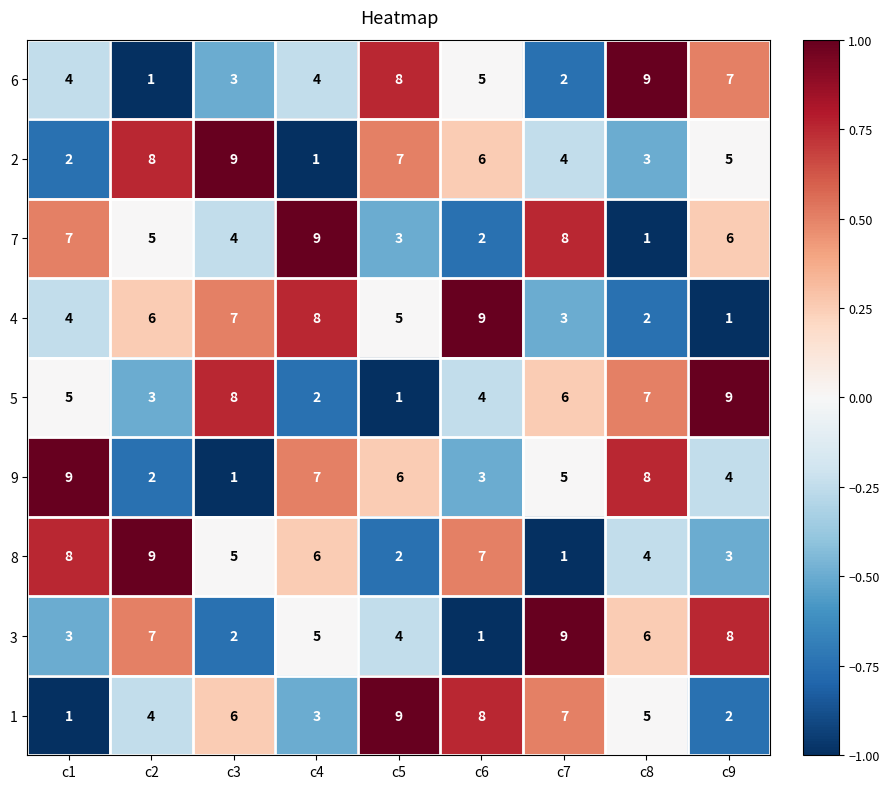

Where does the 8 series first go above 5?

c1